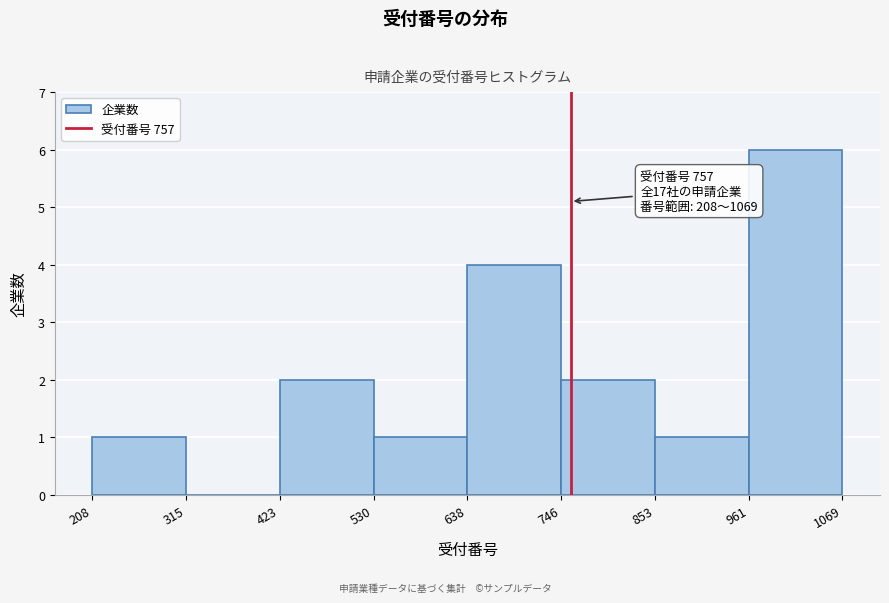

Which range on the x-axis has the tallest bar?

961 to 1069